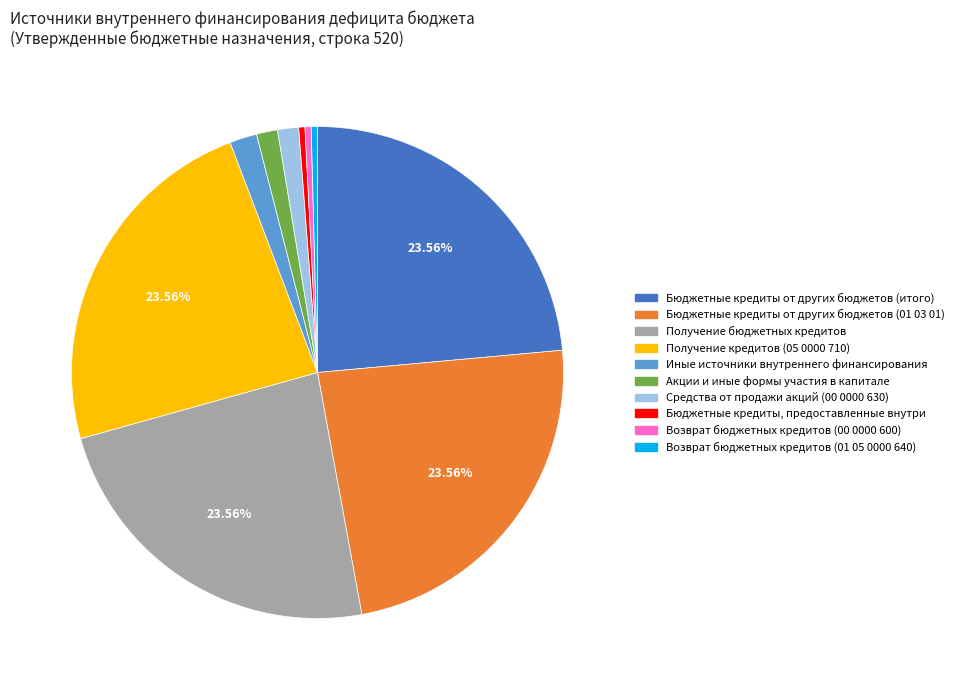

Is there a majority slice in this chart?

No